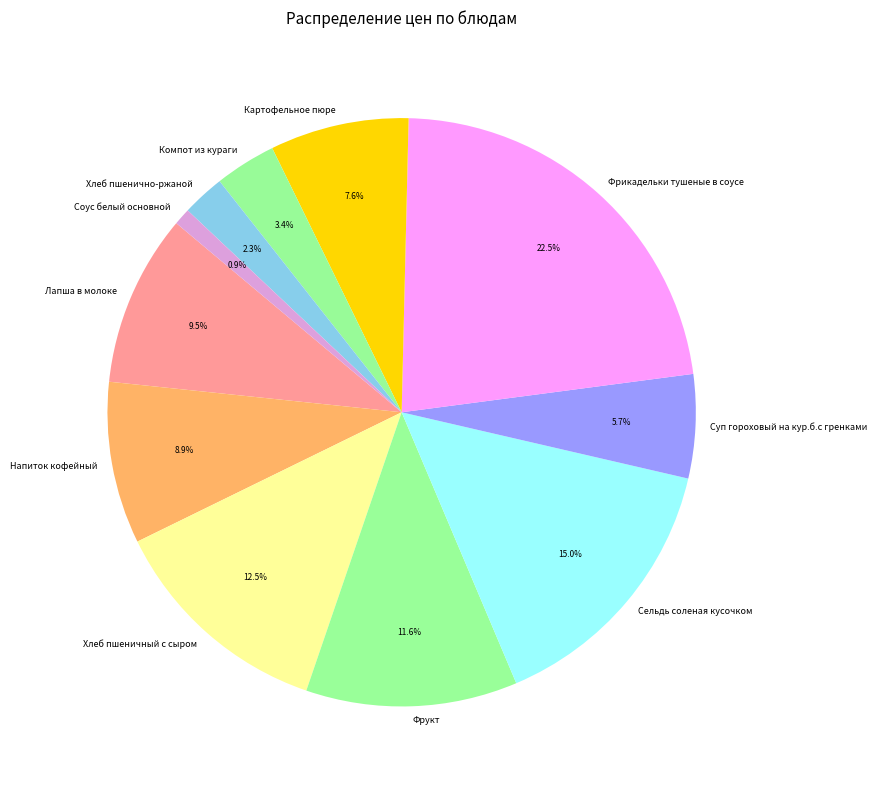

What is the largest slice in the pie chart?

Фрикадельки тушеные в соусе